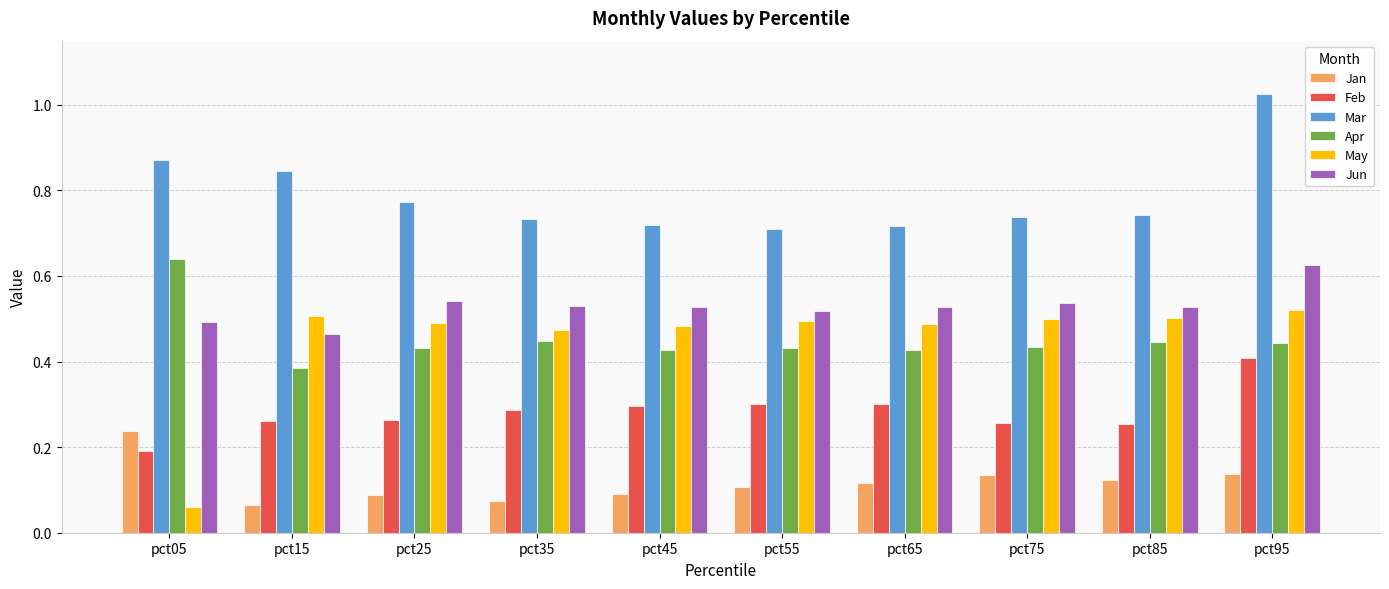

List the series in order of their peak value, lowest first.

Jan, Feb, May, Jun, Apr, Mar